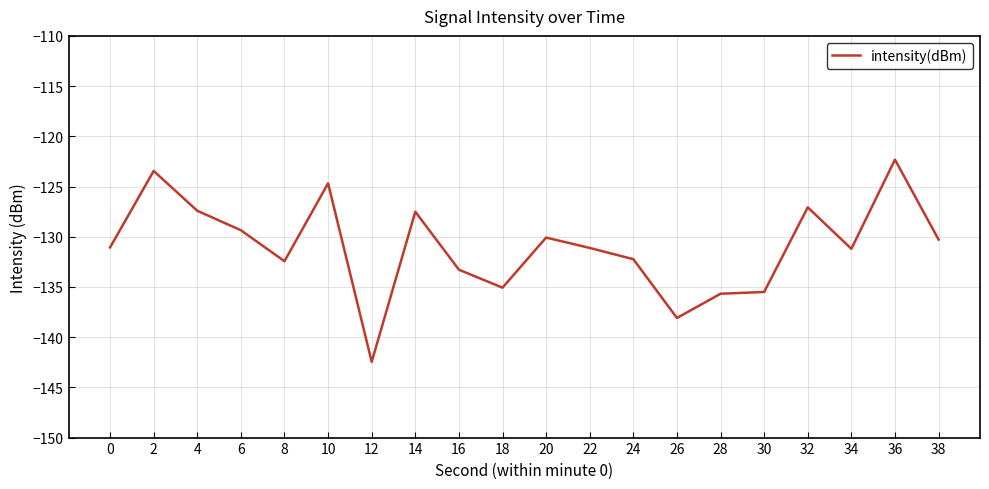

What is the greatest value displayed?

-122.3